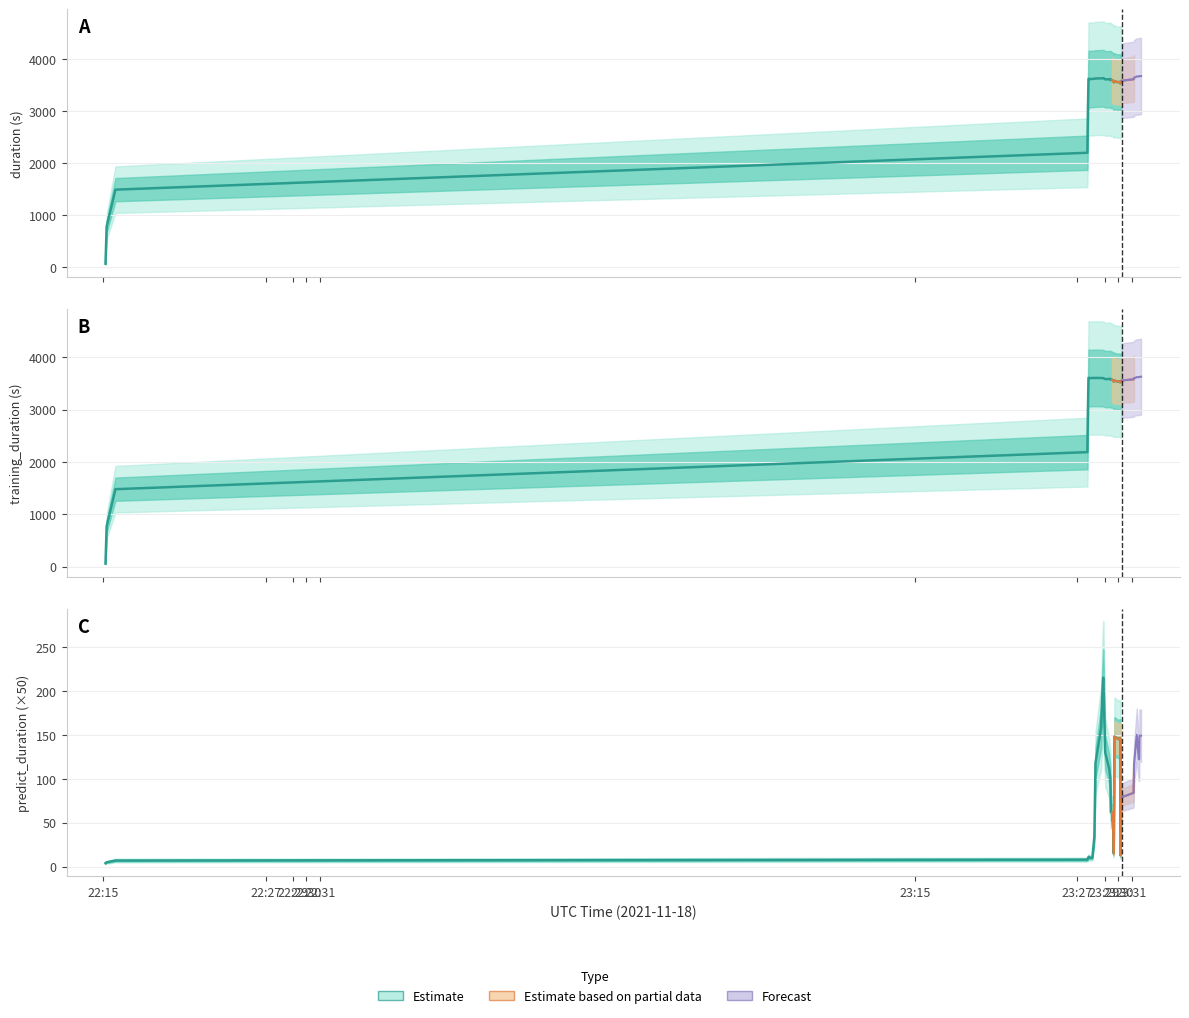

The value of predict_duration at 22 is 2.4. True or false?

True